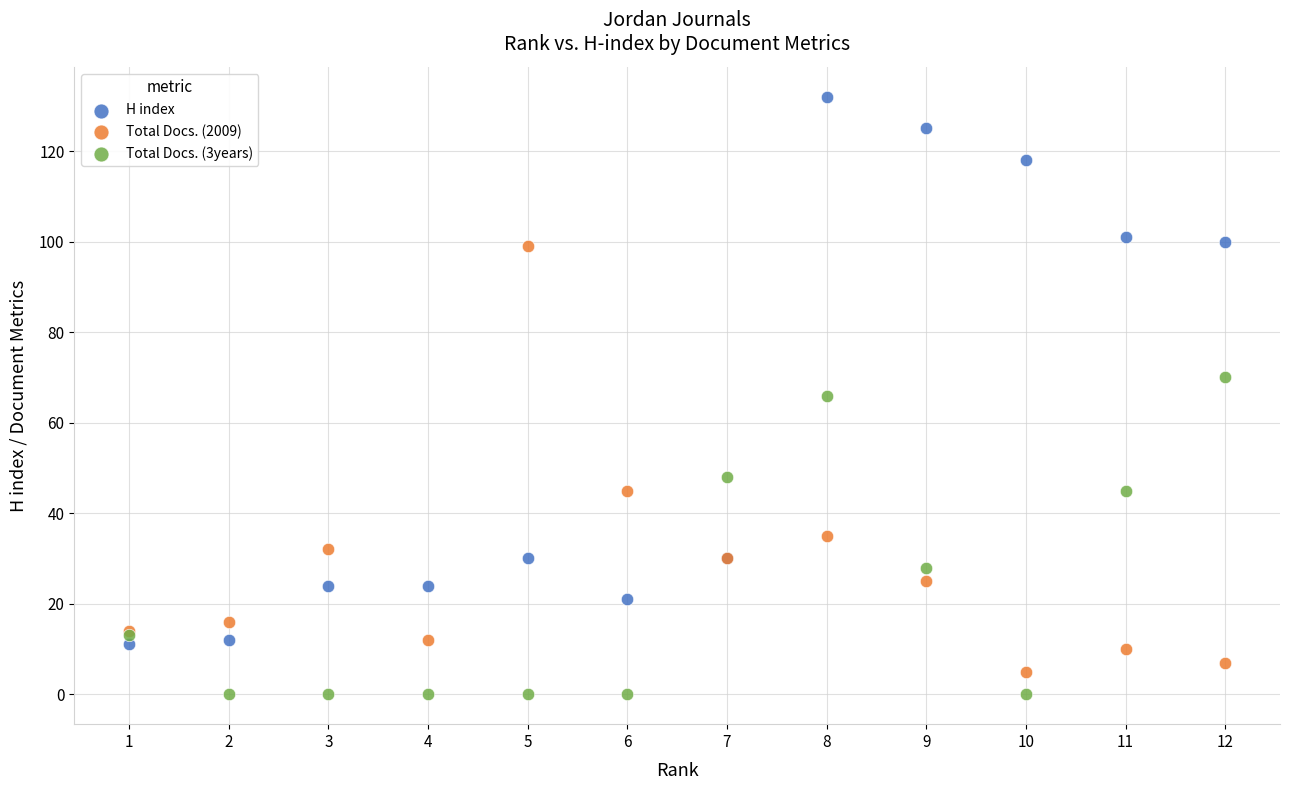

What is the X range (max minus min) for the scatter plot?

11